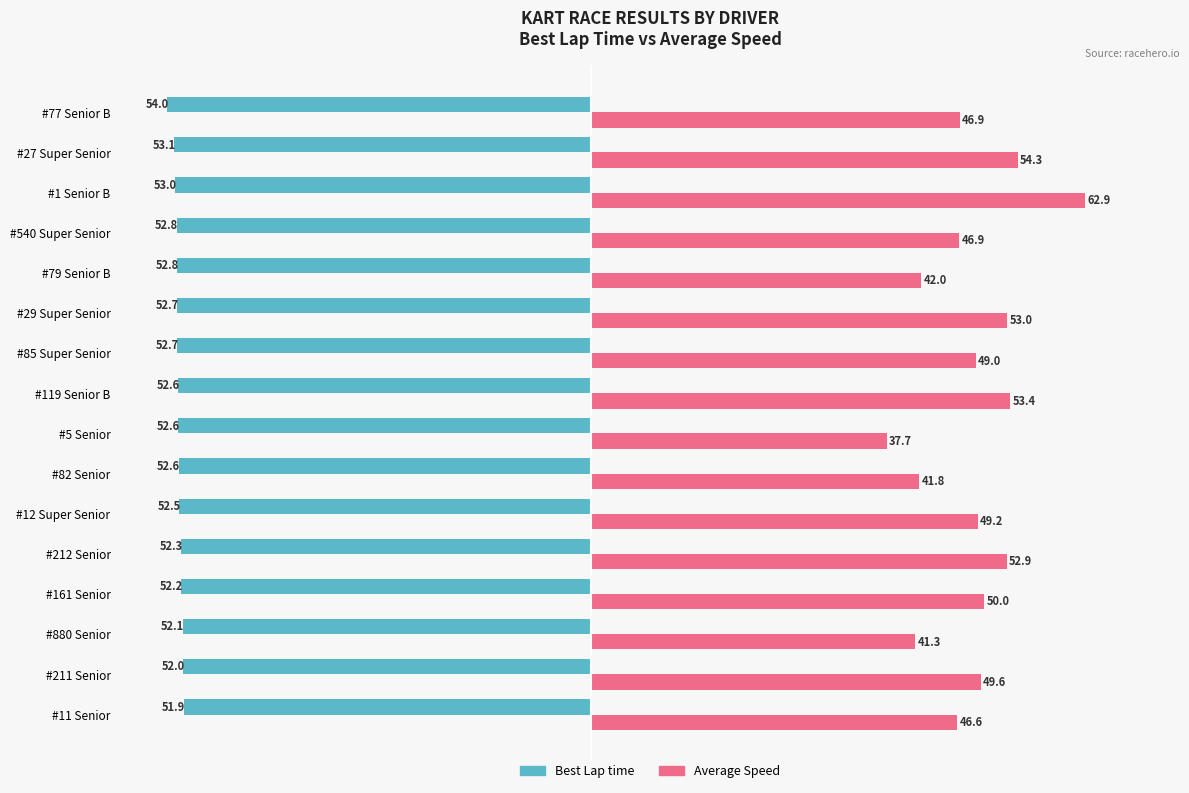

What is the average value of the Average Speed series?

48.6